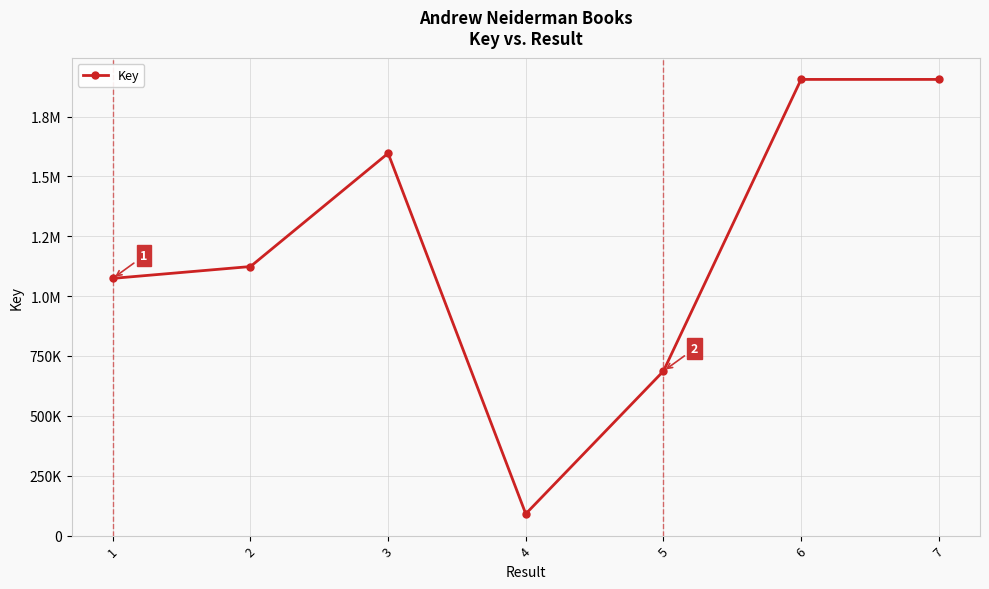

Reading left to right, transcribe all the data shown in this chart.

1074089	1123533	1596538	90658	686716	1904996	1904994